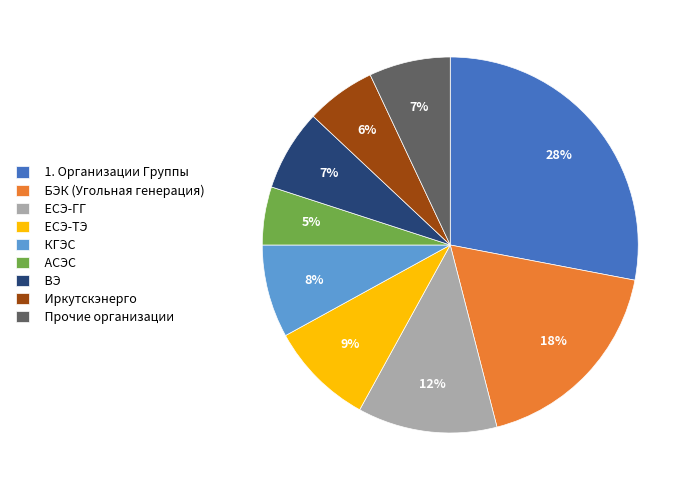

Which slice is the smallest?

АСЭС